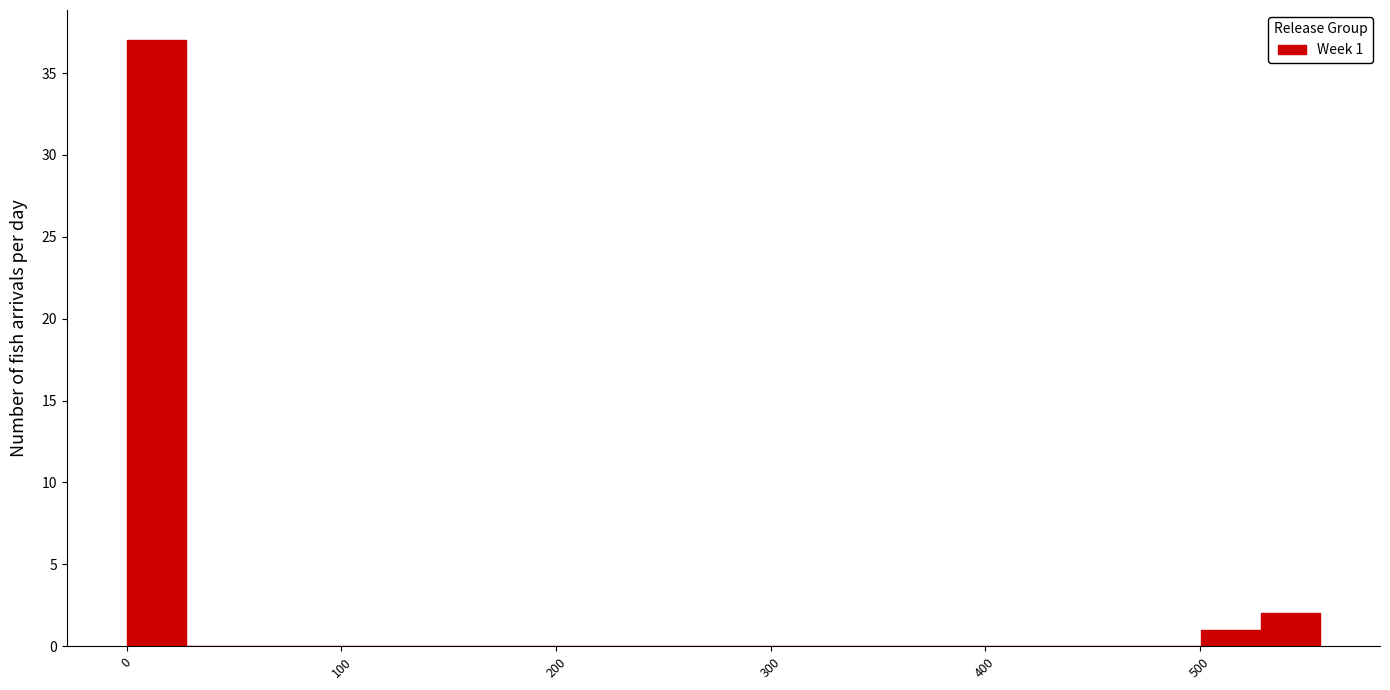

Read against the x-axis, roughly where is the centre of the tallest bar?

10